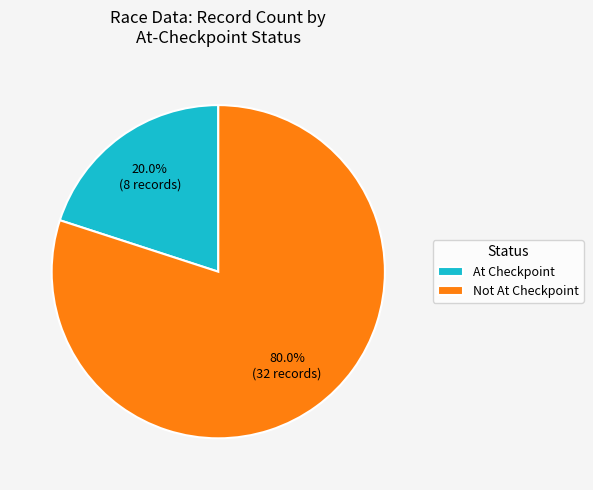

Which category has the smallest portion of the pie?

At Checkpoint